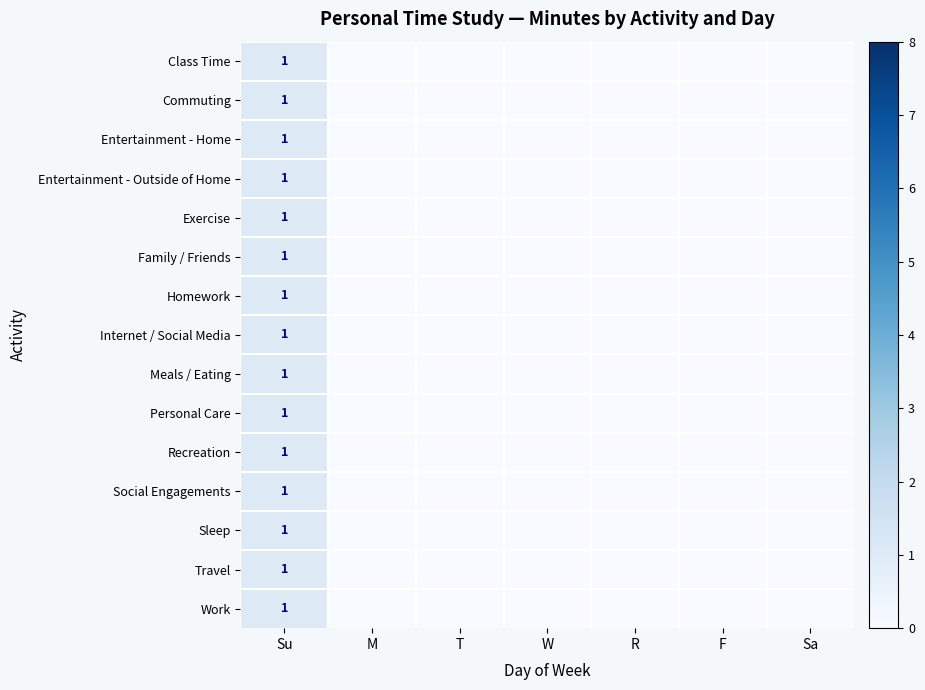

The value of Exercise at Su is 0. True or false?

False